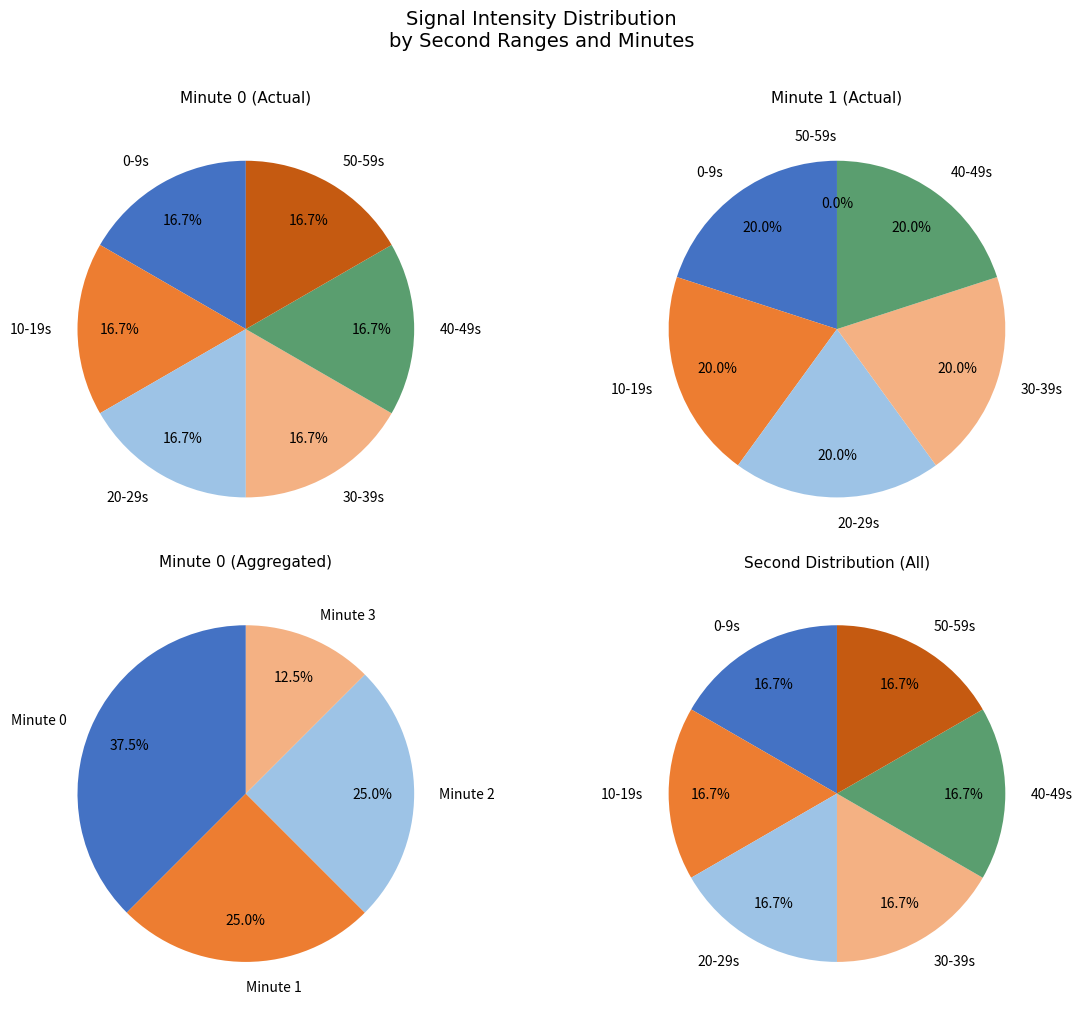

Does any single category account for the majority?

No